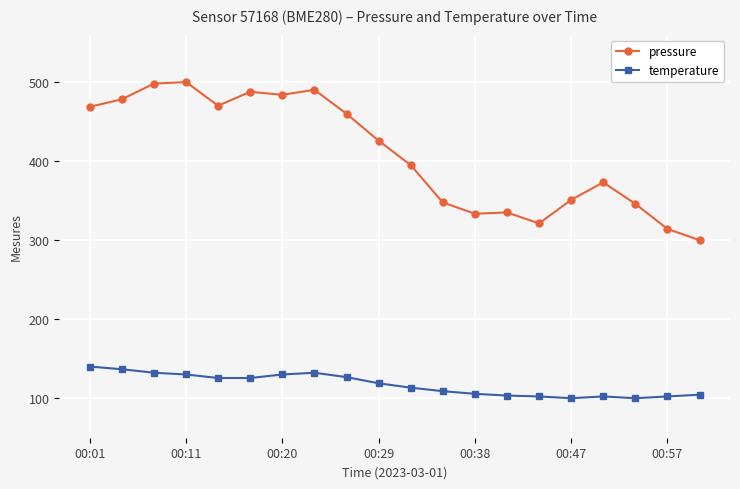

Is this an area chart (filled region under the line)?

No